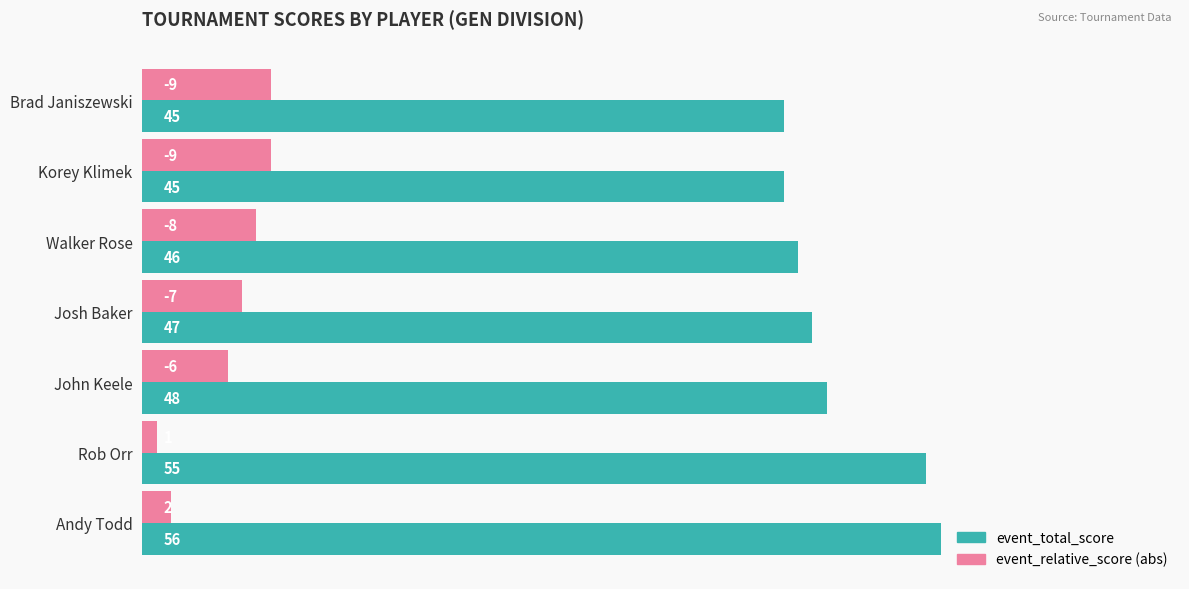

What is the difference between the highest and lowest values at Brad Janiszewski?

36